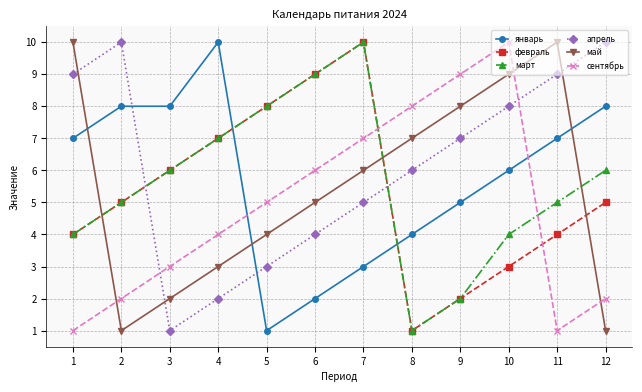

What are all the series names shown in the legend?

январь, февраль, март, апрель, май, сентябрь